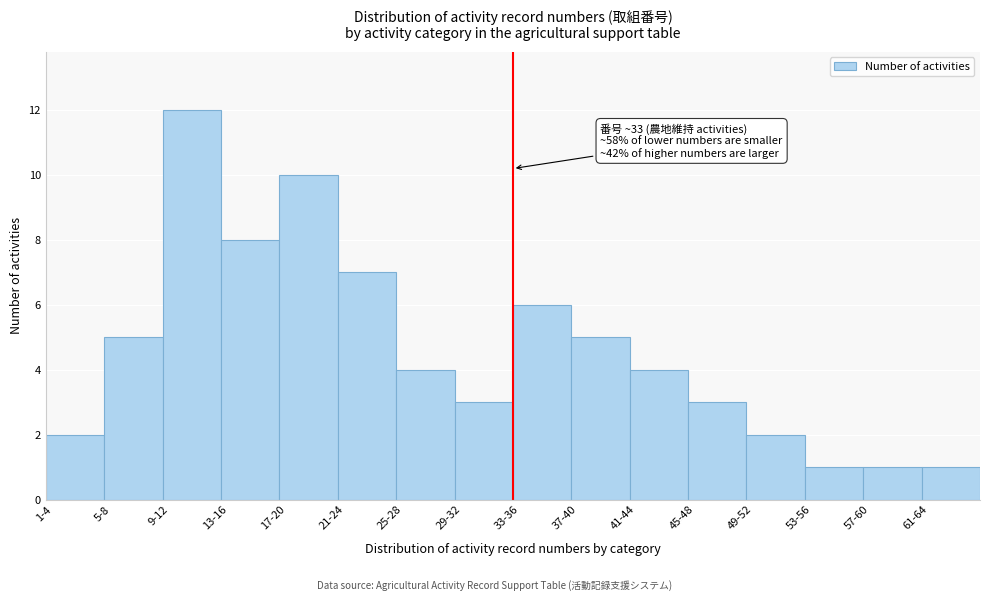

Reading right to left, extract all data points from this chart.

1	1	1	2	3	4	5	6	3	4	7	10	8	12	5	2